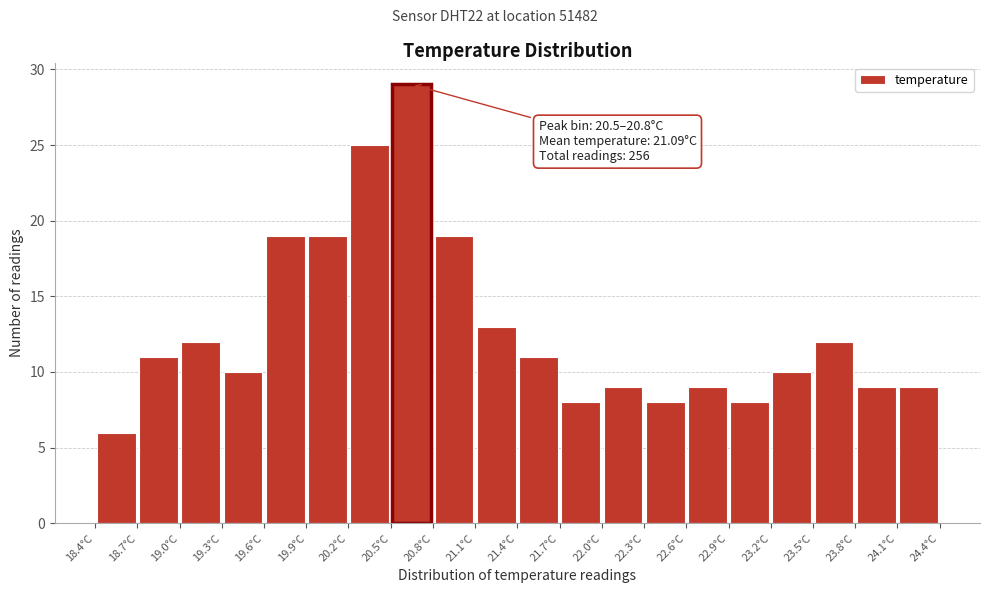

Over which range of the x-axis is the bar tallest?

20.5 to 20.8